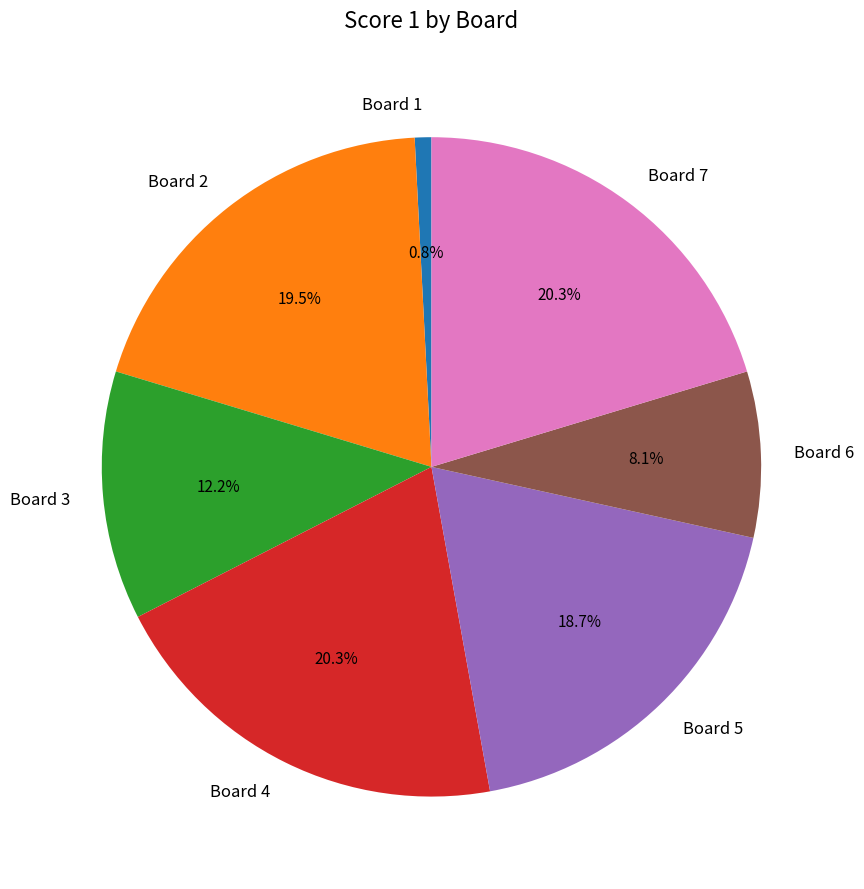

What is the smallest slice in the pie chart?

Board 1